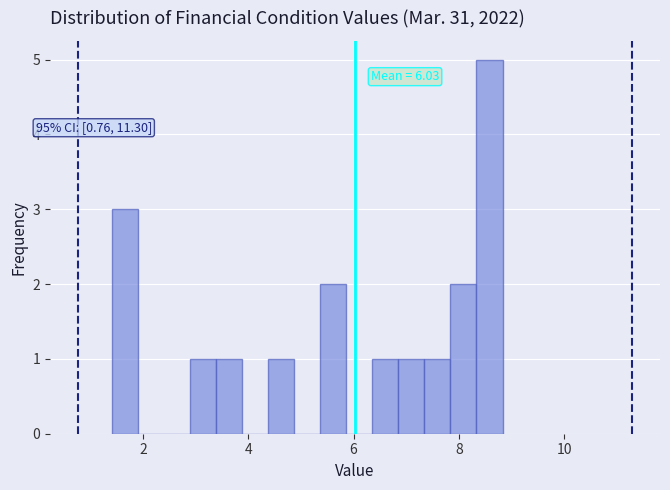

Read against the x-axis, roughly where is the centre of the tallest bar?

8.6